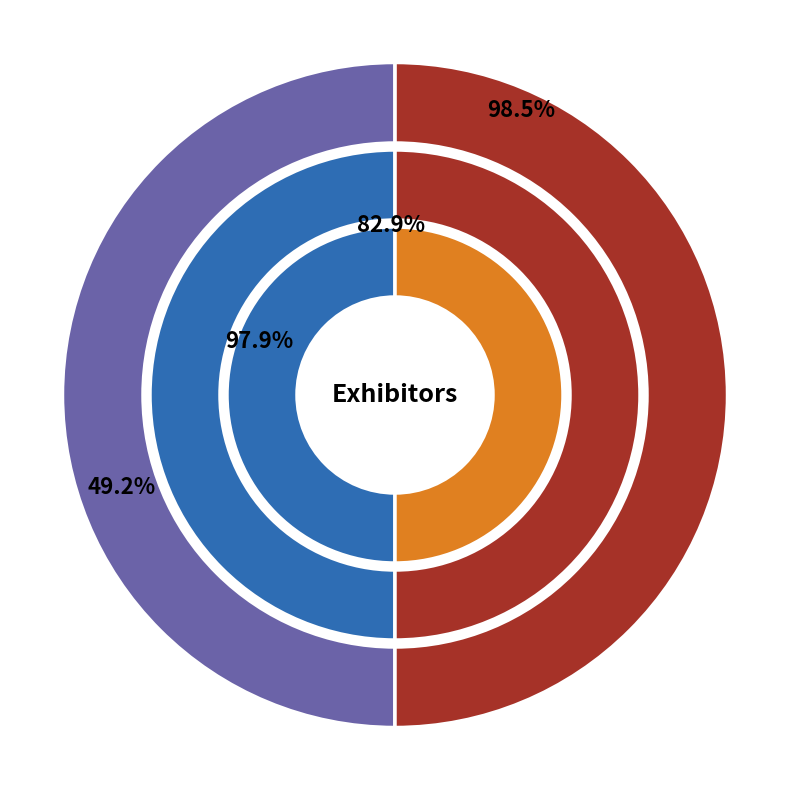

Is there any slice that represents more than half of the pie?

Yes